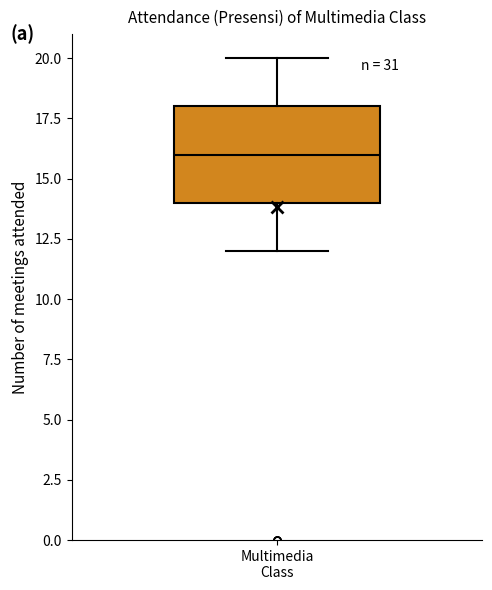

Where does the median line of the box for Multimedia Class sit on the y-axis? The values are not printed on the chart, so give them approximately, as read against the axis.

16